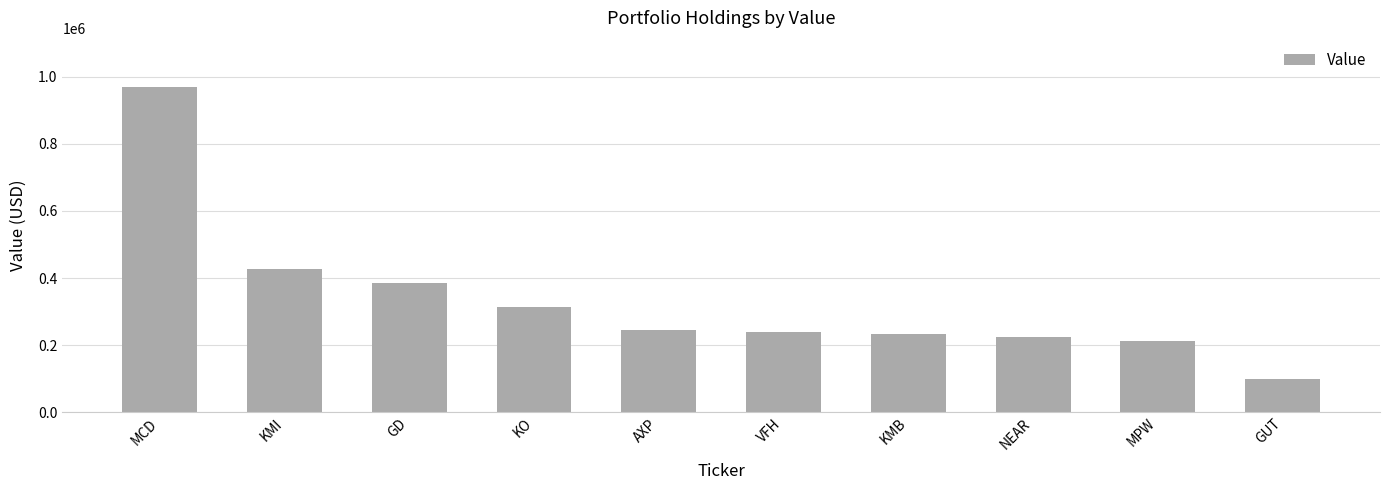

What position from the right is KMI?

9